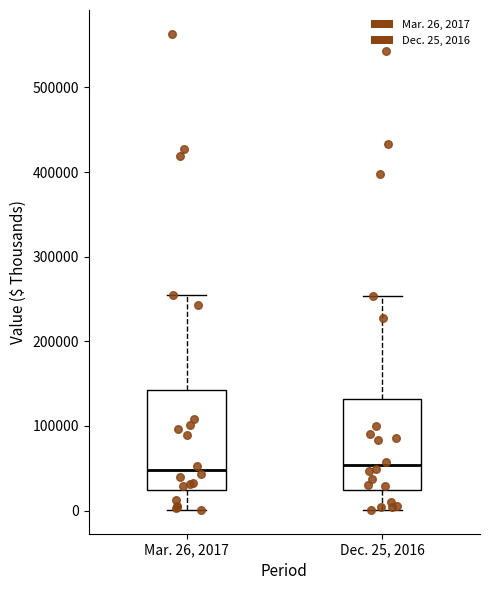

Where is the lower edge of the box for Dec. 25, 2016 on the y-axis? The values are not printed on the chart, so give them approximately, as read against the axis.

20000